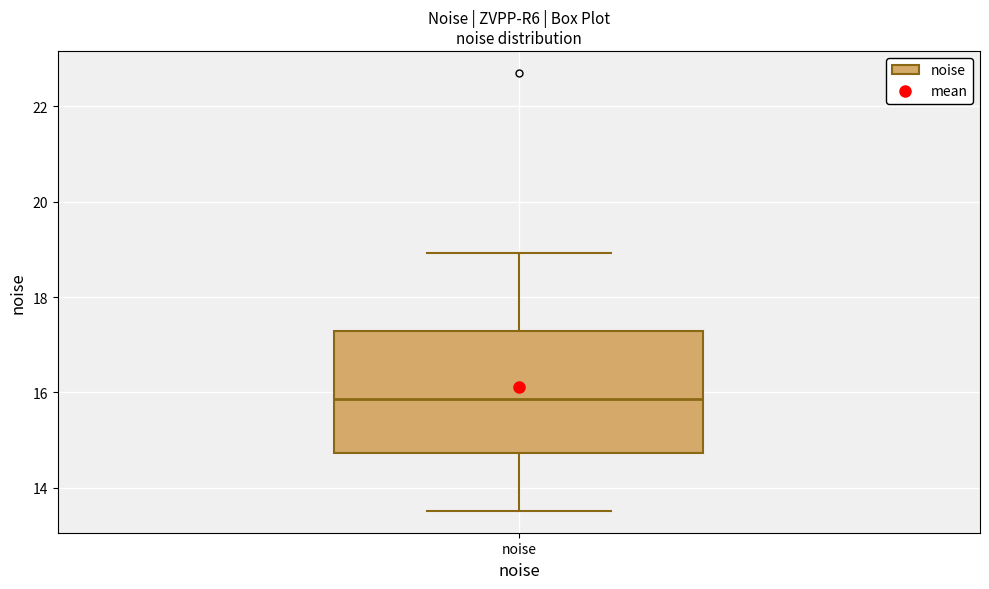

Read this box plot against the y-axis: the position of the median line, the range covered by the box, and the ends of both whiskers. The values are not printed on the chart, so give them approximately, as read against the axis.

median 15.8, box 14.8 to 17.2, whiskers 13.6 to 19.0